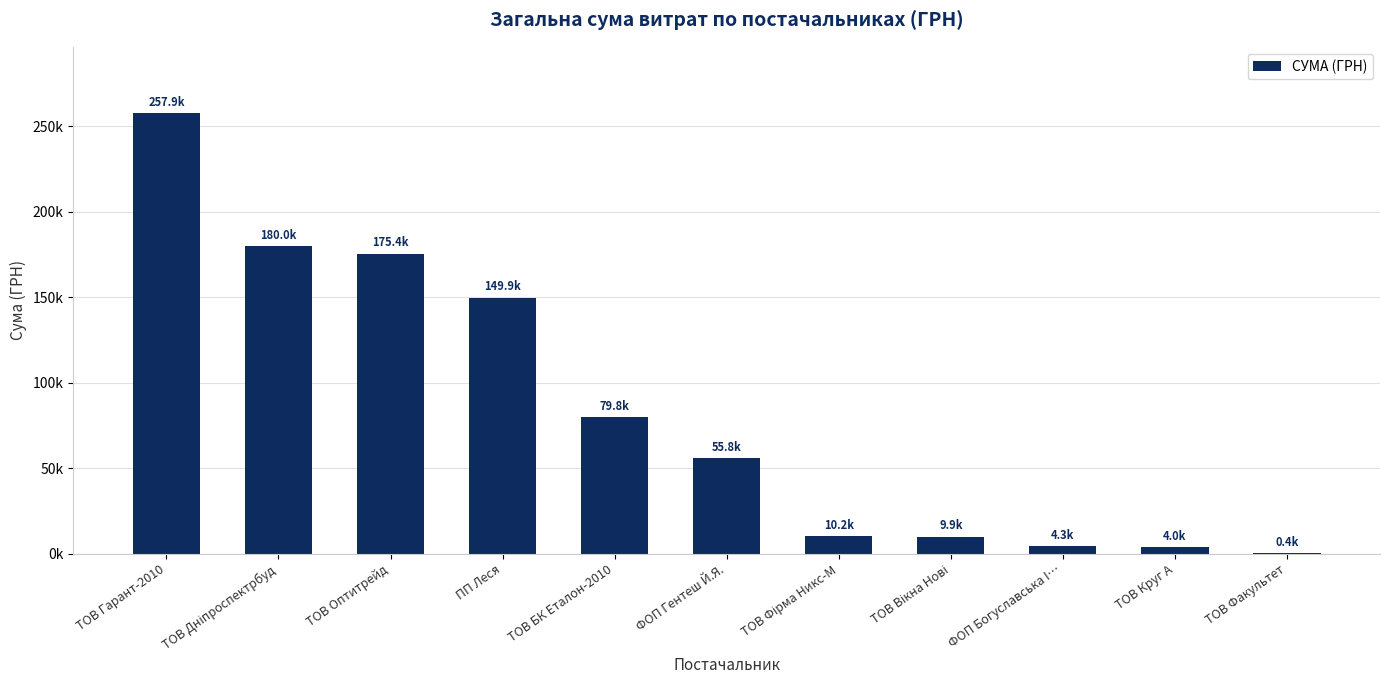

The value at ФОП Гентеш Й.Я. is 28055.3. True or false?

False